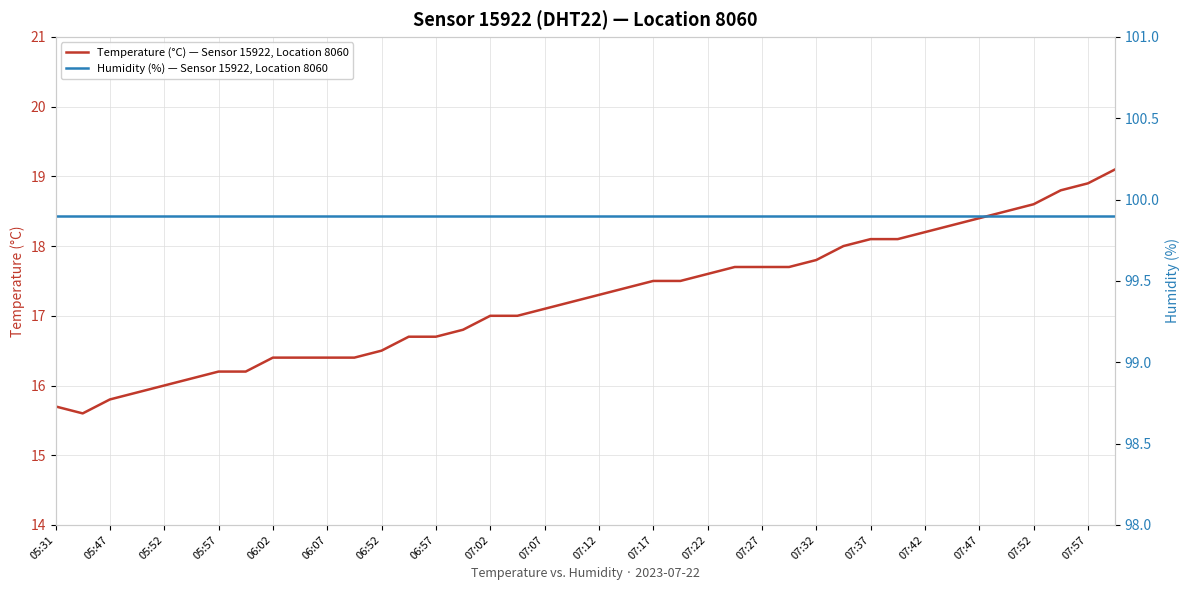

What is the value of the Humidity (%) — Sensor 15922, Location 8060 point at the 28th from the left?

99.9